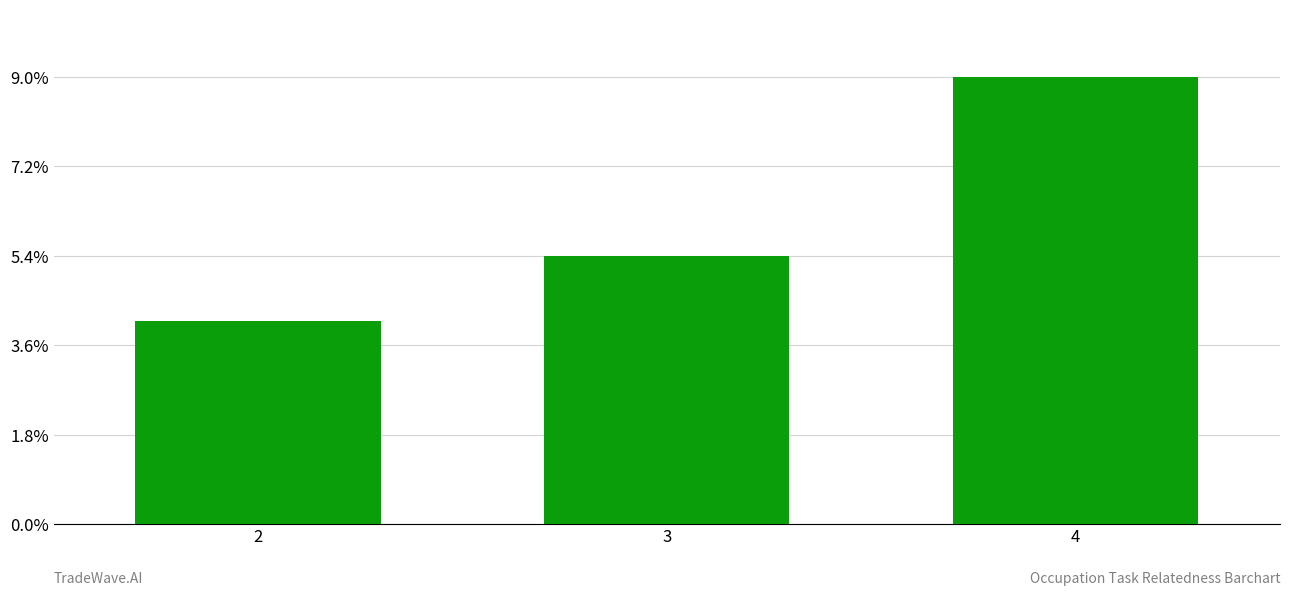

How many categories are shown in the chart?

3